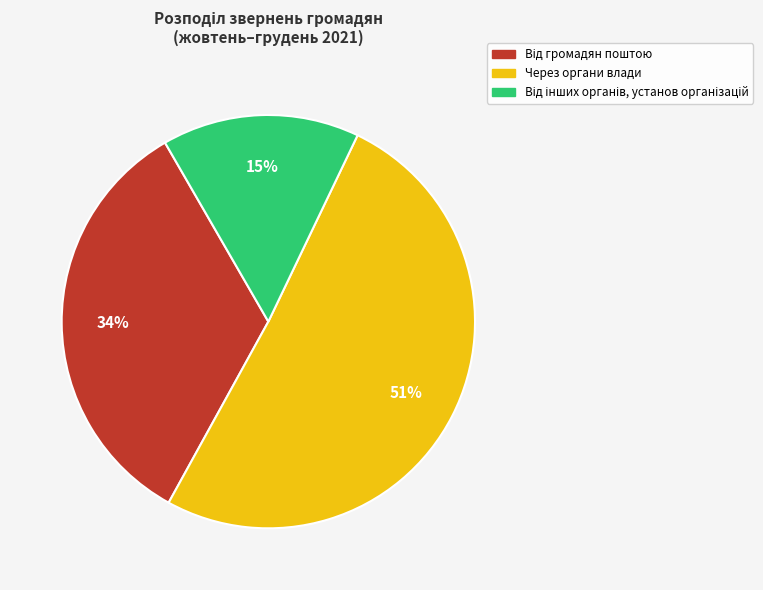

Is there any slice that represents more than half of the pie?

Yes